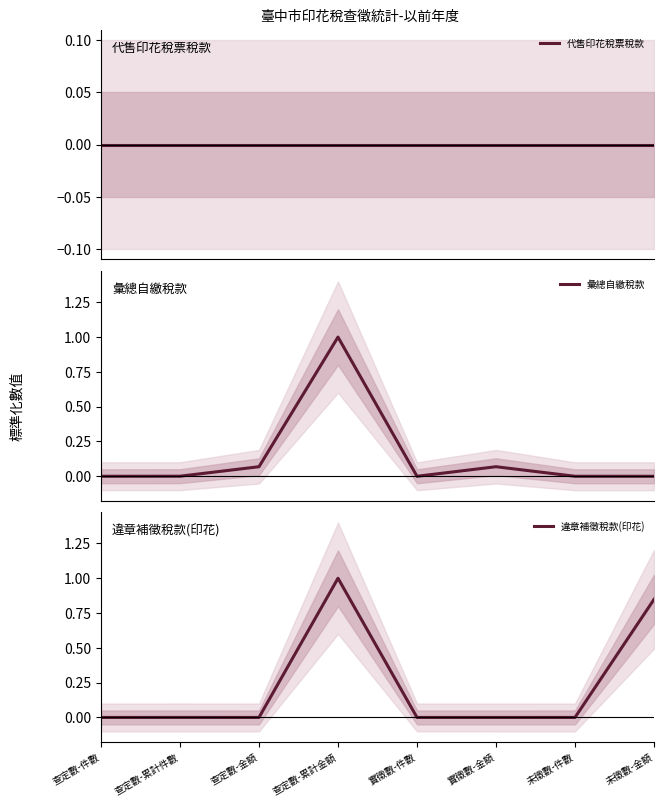

Reading left to right, what are all the values shown in this chart?

代售印花稅票稅款: 查定數-件數=0.0	查定數-累計件數=0.0	查定數-金額=0.0	查定數-累計金額=0.0	實徵數-件數=0.0	實徵數-金額=0.0	未徵數-件數=0.0	未徵數-金額=0.0
彙總自繳稅款: 查定數-件數=0.0	查定數-累計件數=0.0	查定數-金額=0.1	查定數-累計金額=1.0	實徵數-件數=0.0	實徵數-金額=0.1	未徵數-件數=0.0	未徵數-金額=0.0
違章補徵稅款(印花): 查定數-件數=0.0	查定數-累計件數=0.0	查定數-金額=0.0	查定數-累計金額=1.0	實徵數-件數=0.0	實徵數-金額=0.0	未徵數-件數=0.0	未徵數-金額=0.8